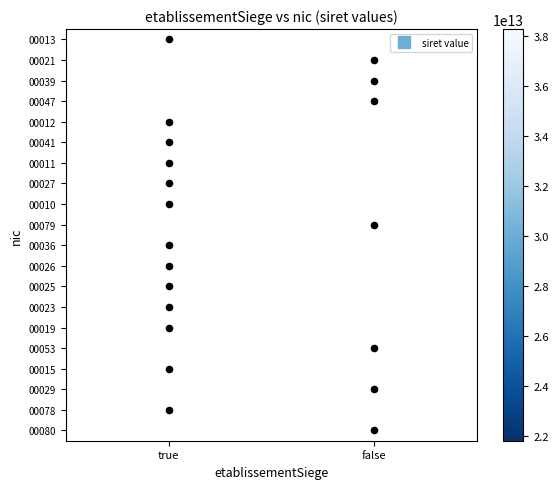

Where is 00027 nearest to the value 30433430300027?

true